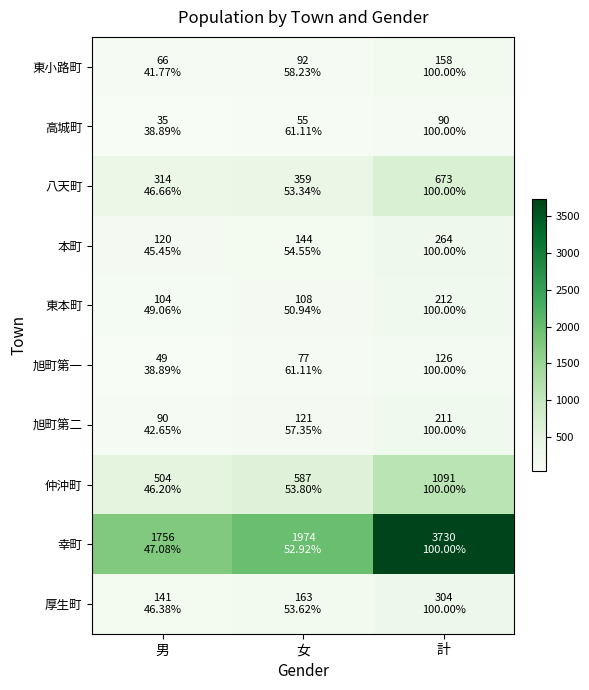

What is the difference between the highest and lowest values at 男?

1721